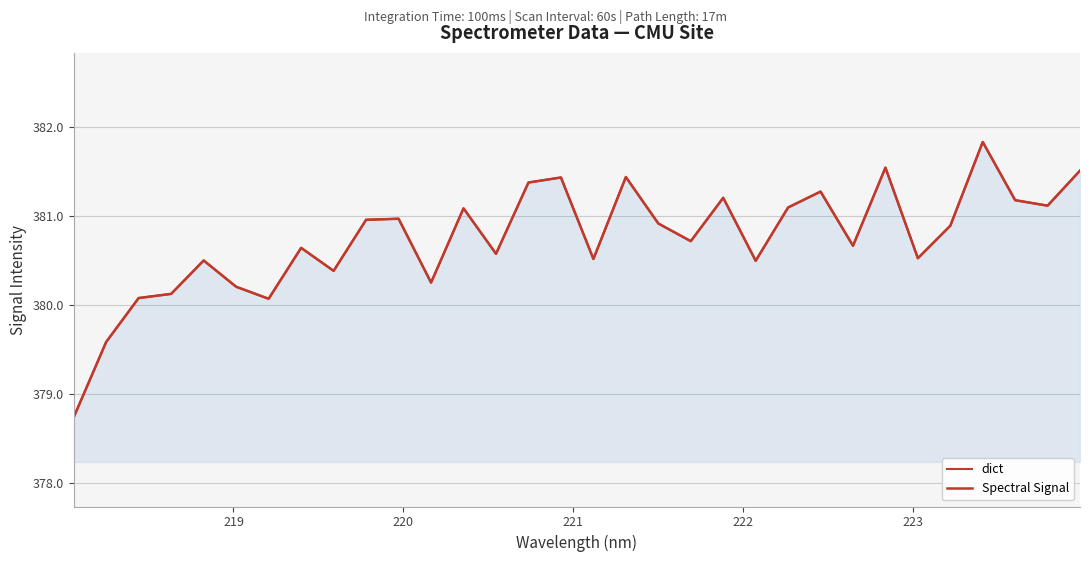

The value of dict at 25 is 381.5. True or false?

True